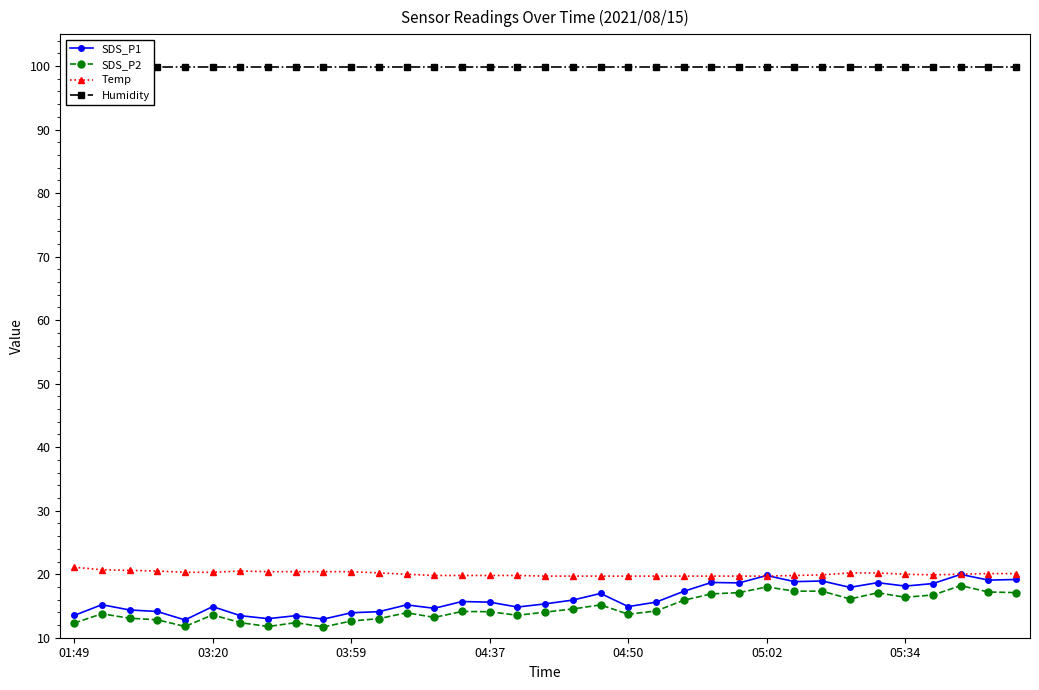

Count the number of categories in the chart.

35